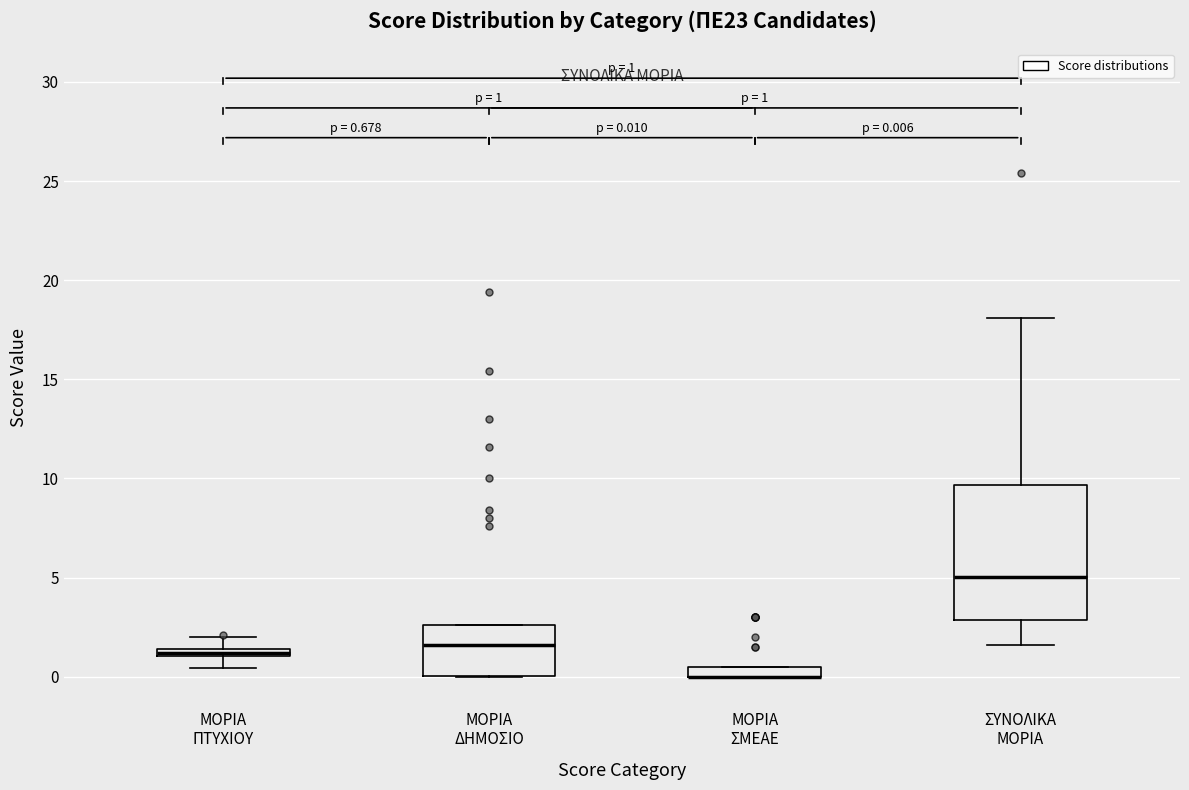

Which box is the tallest, from its lower edge to its upper edge?

ΣΥΝΟΛΙΚΑ ΜΟΡΙΑ